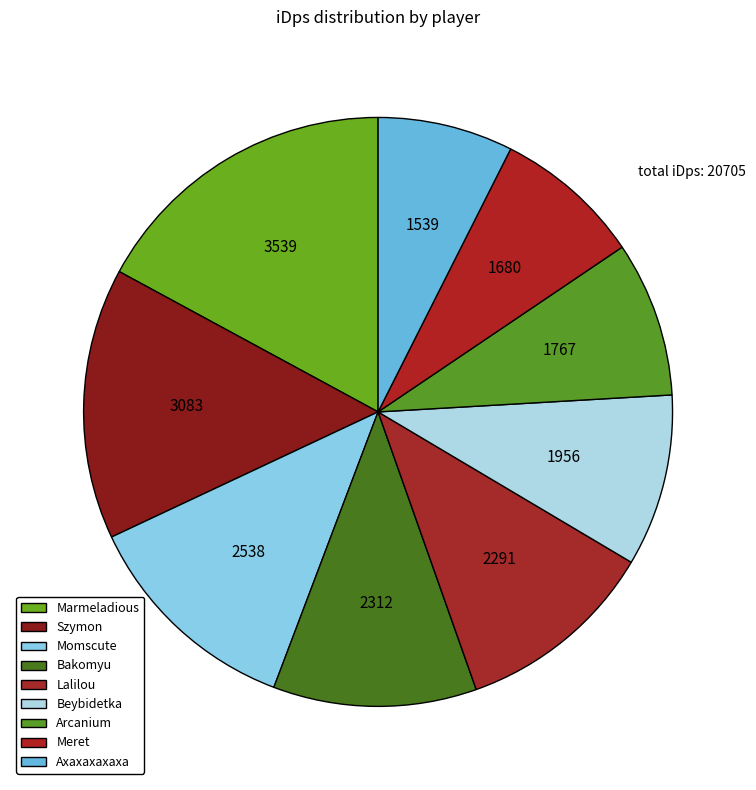

Rank the categories by value from lowest to highest.

Axaxaxaxaxa, Meret, Arcanium, Beybidetka, Lalilou, Bakomyu, Momscute, Szymon, Marmeladious